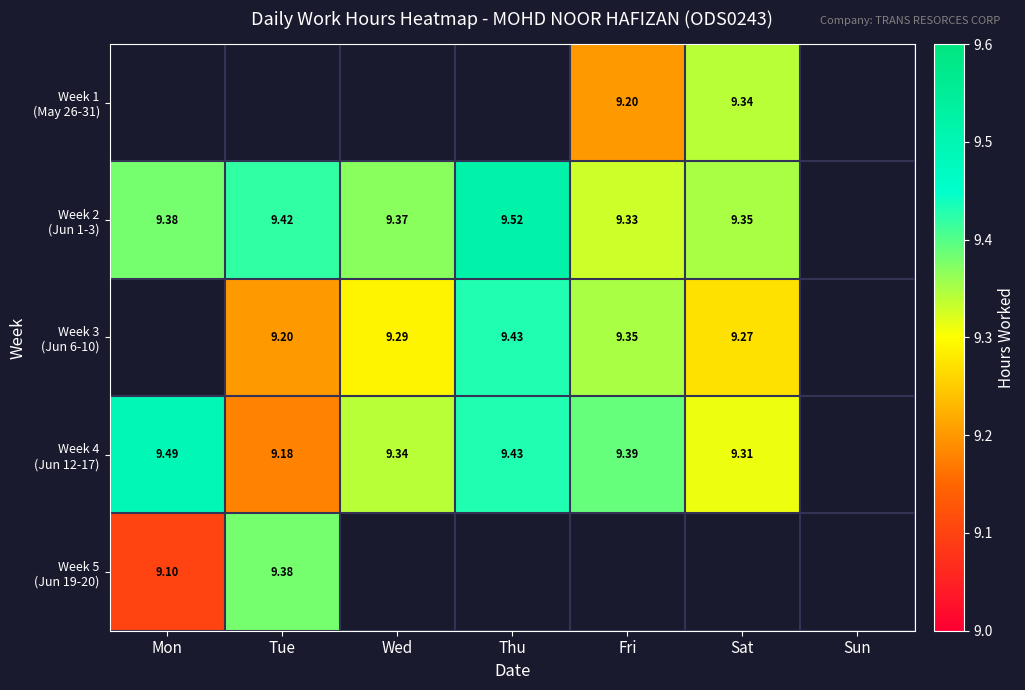

Which series changed the most between Mon and Sat?

Week 4 (Jun 12-17)